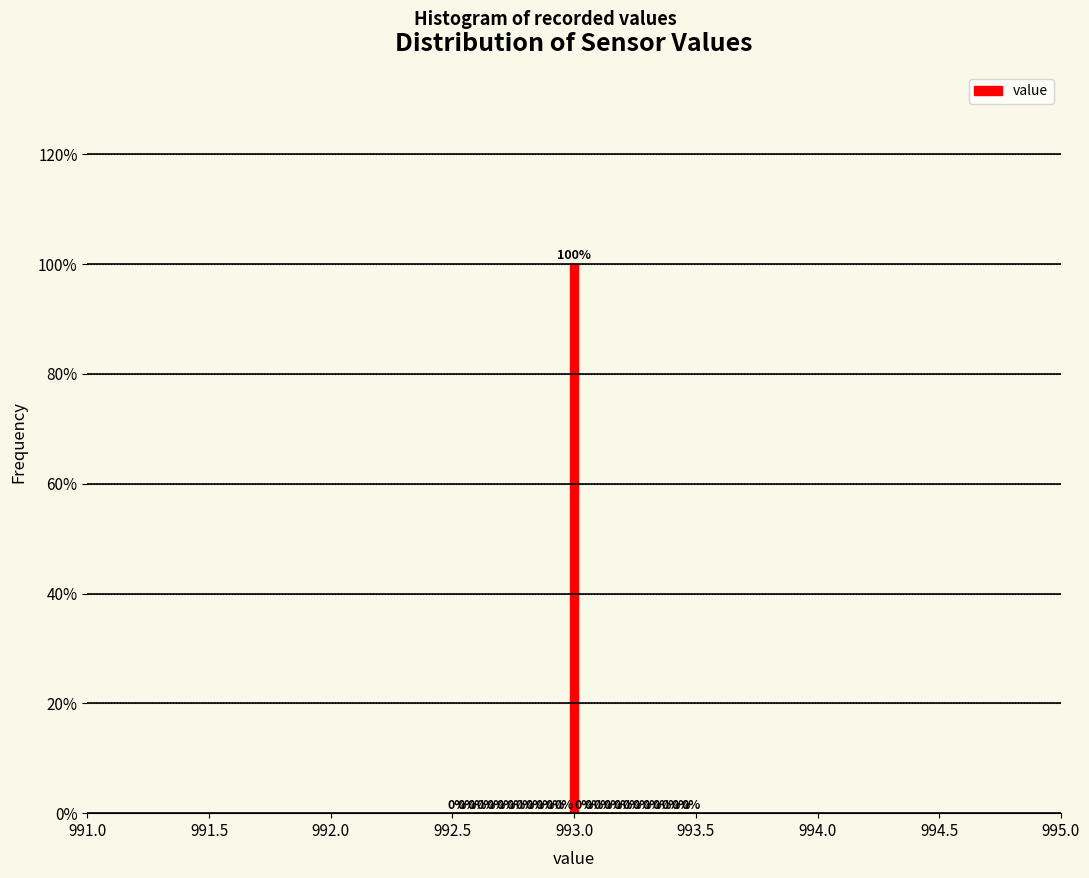

Read against the x-axis, roughly where is the centre of the tallest bar?

993.00